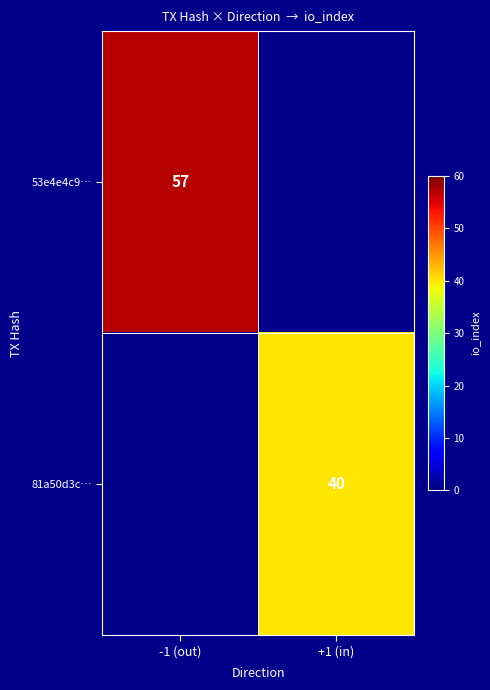

The 81a50d3c… series shows 40 at +1 (in). True or false?

True